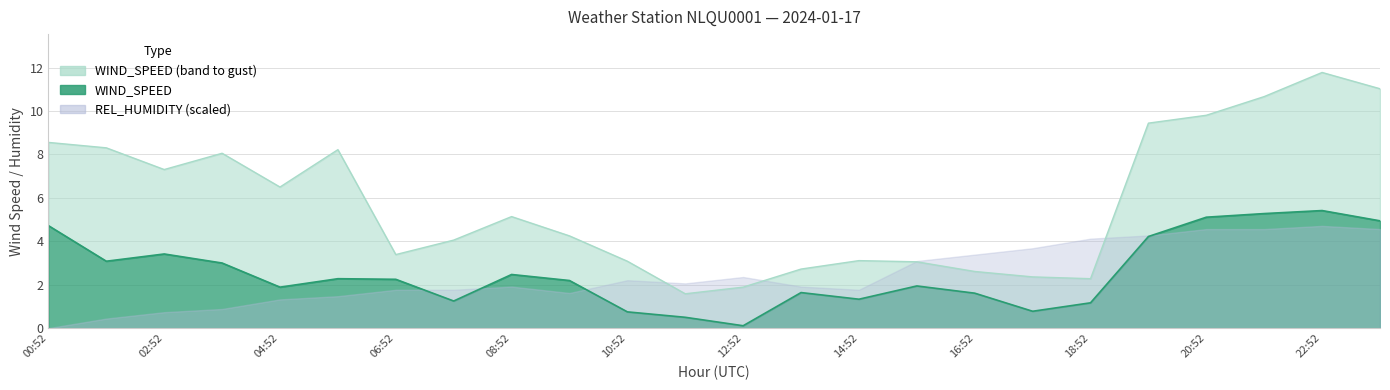

What is the difference between the WIND_SPEED values at 22:52 and 13:52?

3.8